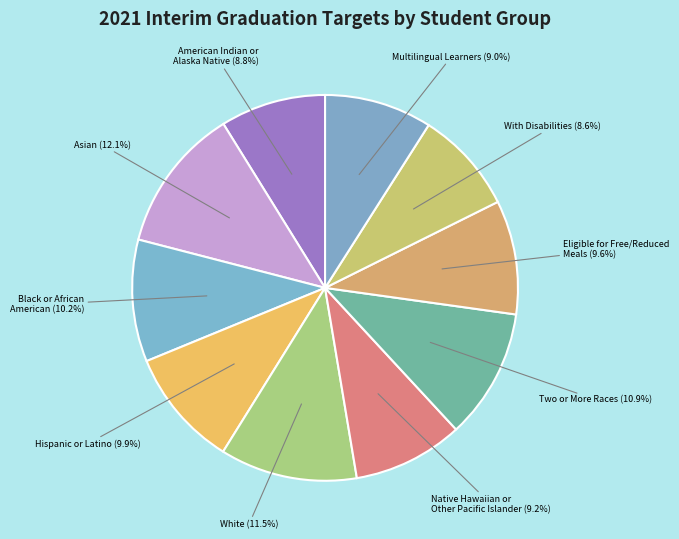

Rank the categories by value from highest to lowest.

Asian, White, Two or More Races, Black or African American, Hispanic or Latino, Eligible for Free/Reduced Meals, Native Hawaiian or Other Pacific Islander, Multilingual Learners, American Indian or Alaska Native, With Disabilities